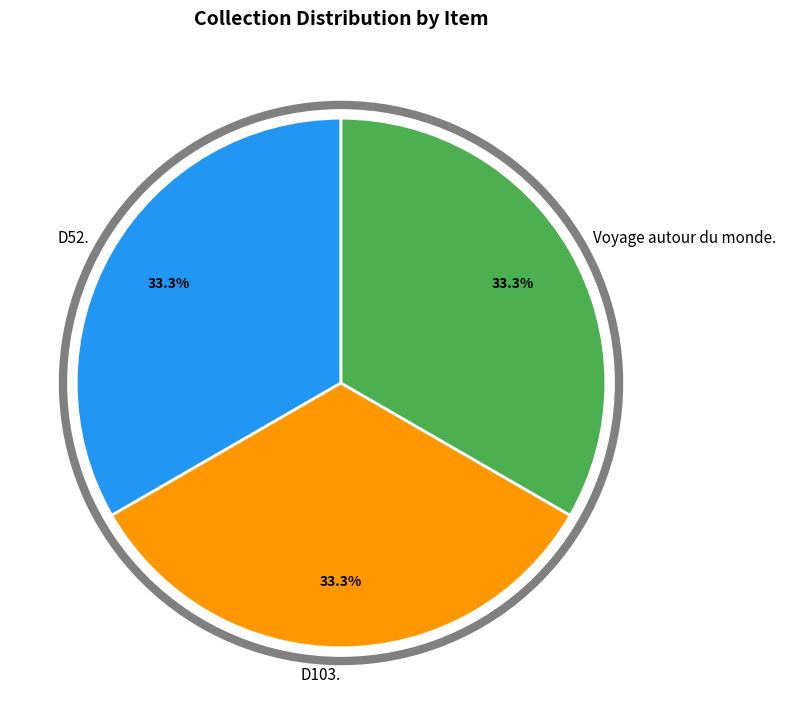

The D52. slice represents 43% of the pie. True or false?

False